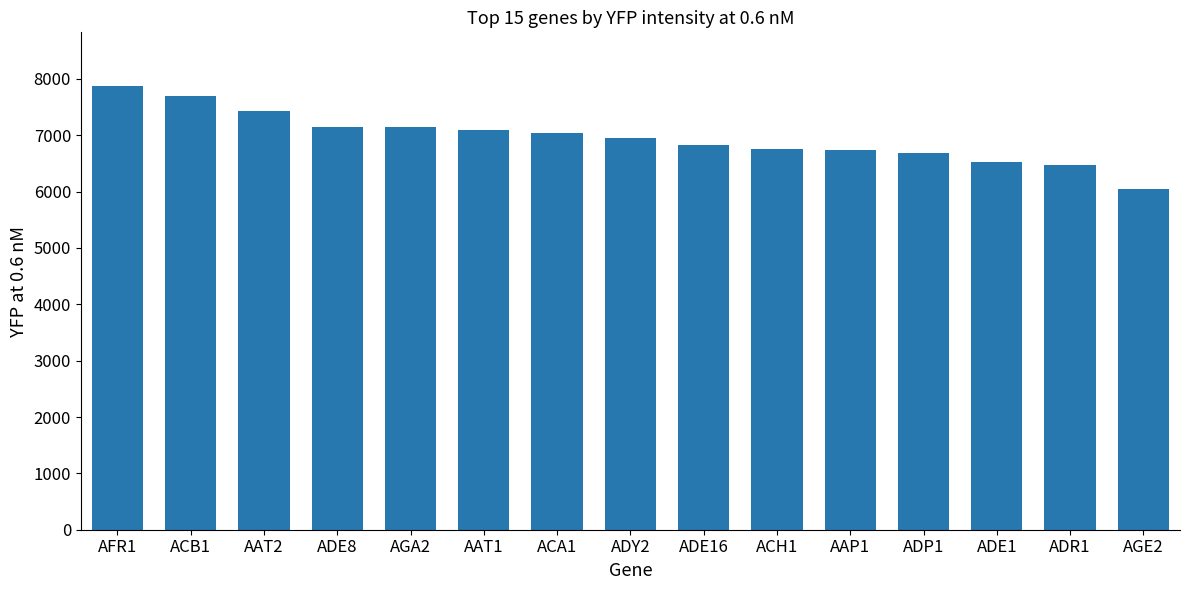

Is it true that the value at AAP1 is 6733.7?

True